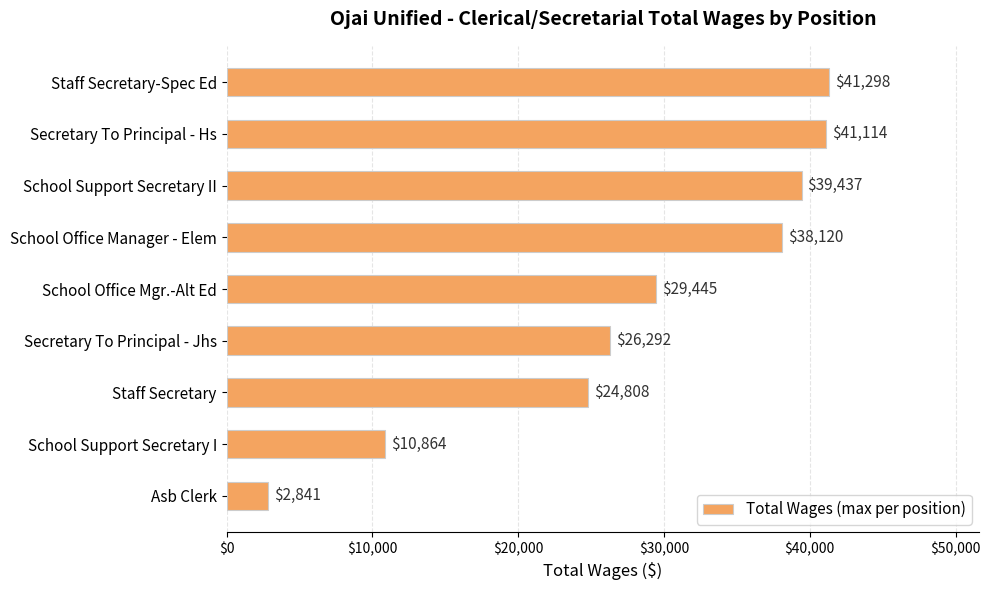

True or false: the data shows 13338 at Secretary To Principal - Jhs.

False